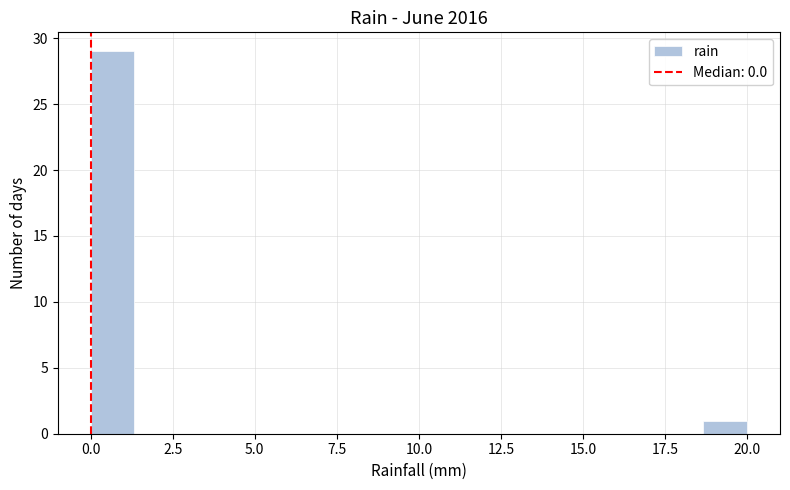

Read against the x-axis, roughly where is the centre of the tallest bar?

0.5